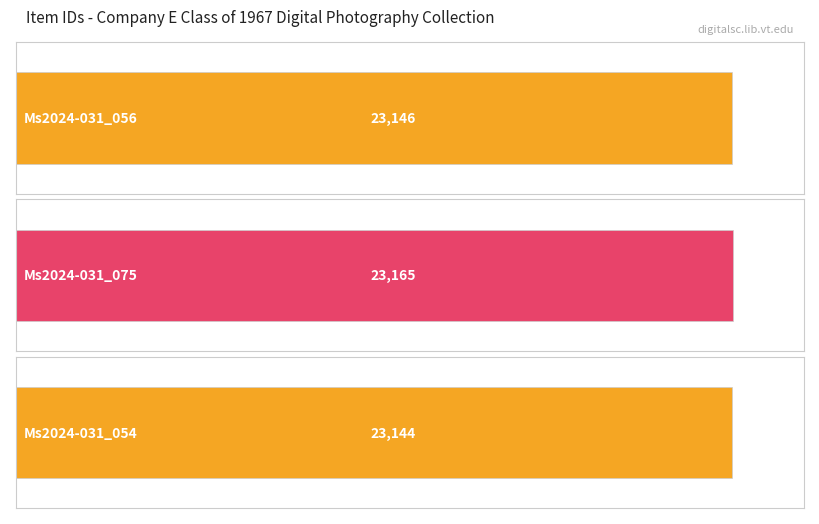

What is the average value?

23152